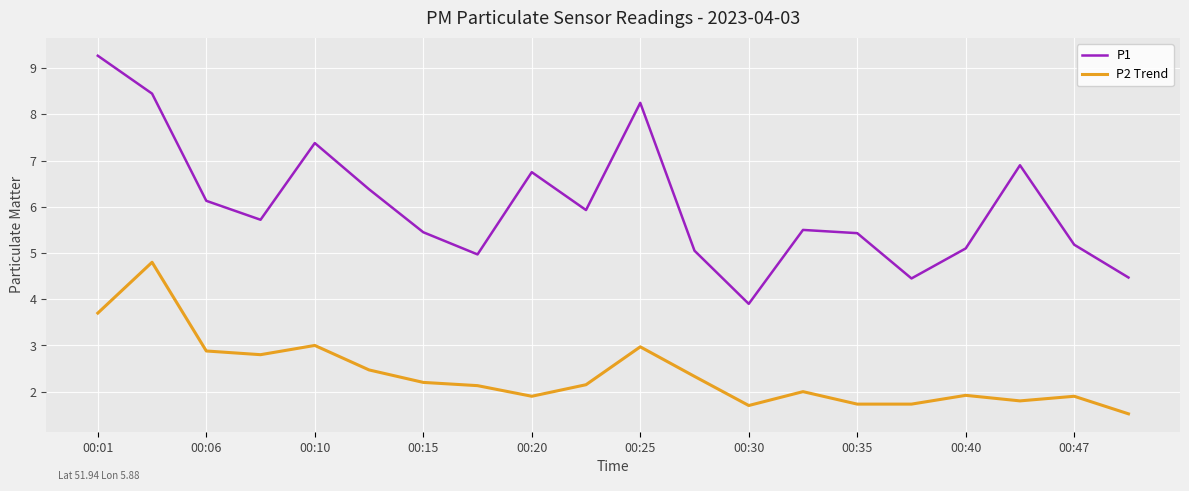

List the series in order of their overall mean, lowest first.

P2 Trend, P1